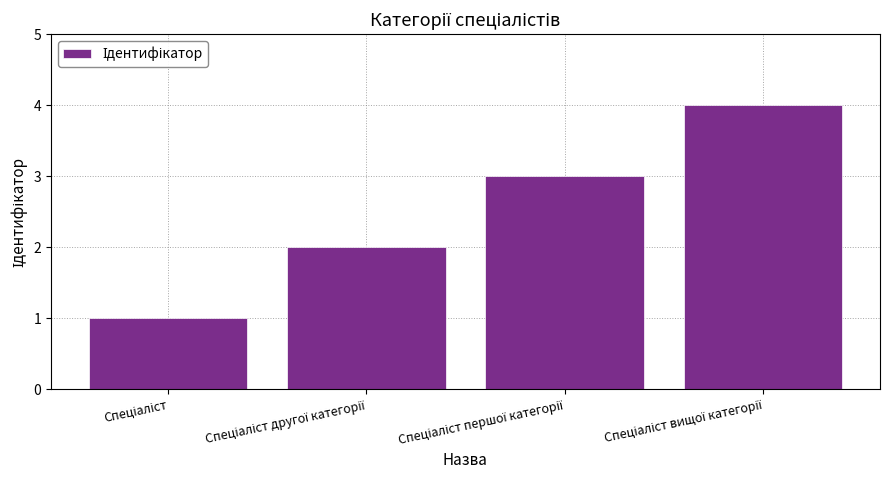

What is the greatest value displayed?

4